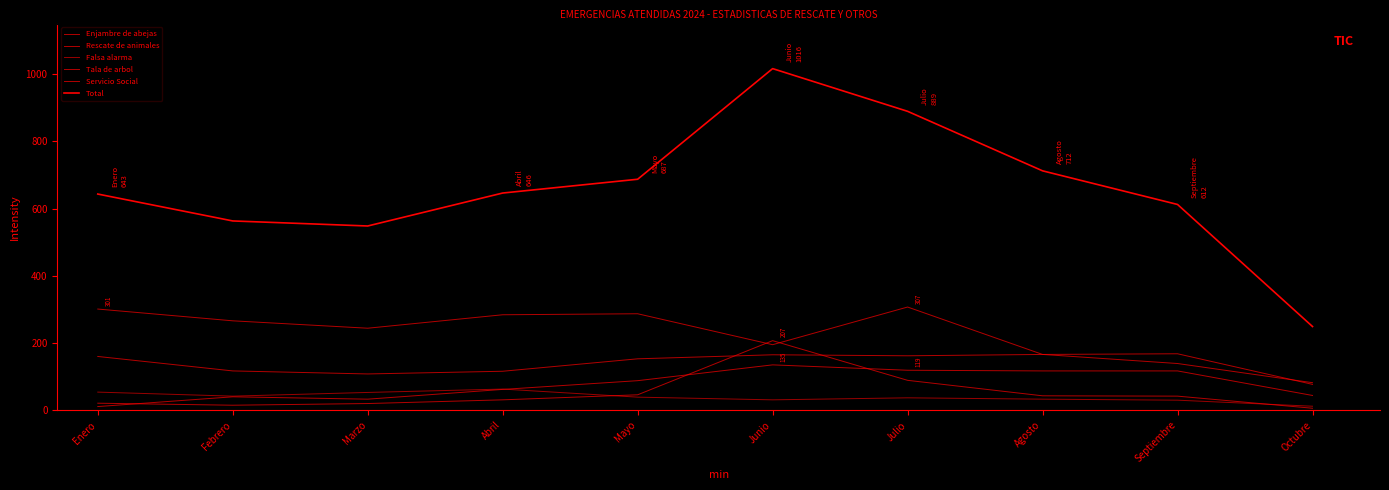

Does the chart have visible grid lines?

No